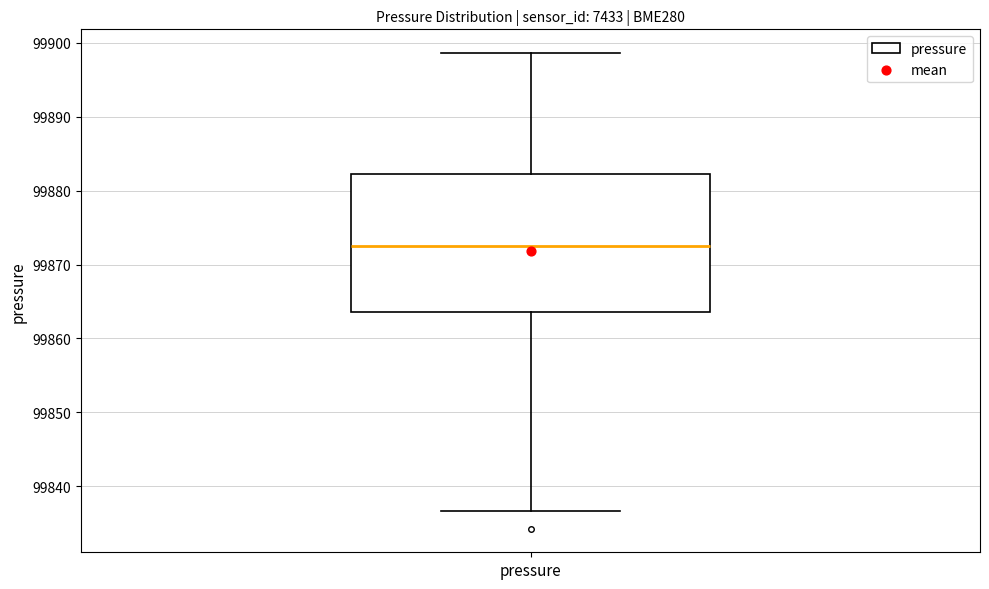

Where does the median line of the box for pressure sit on the y-axis? The values are not printed on the chart, so give them approximately, as read against the axis.

99873